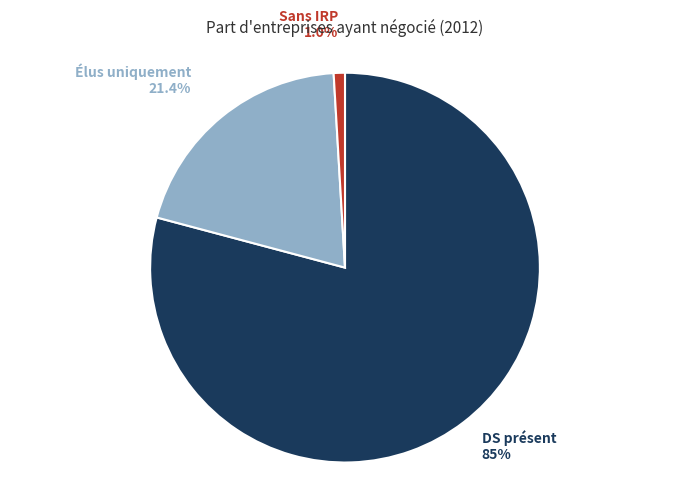

What percentage do Des entreprises pourvues d'au moins un délégué syndical and Des entreprises n'ayant pas d'IRP together represent?

80.1%